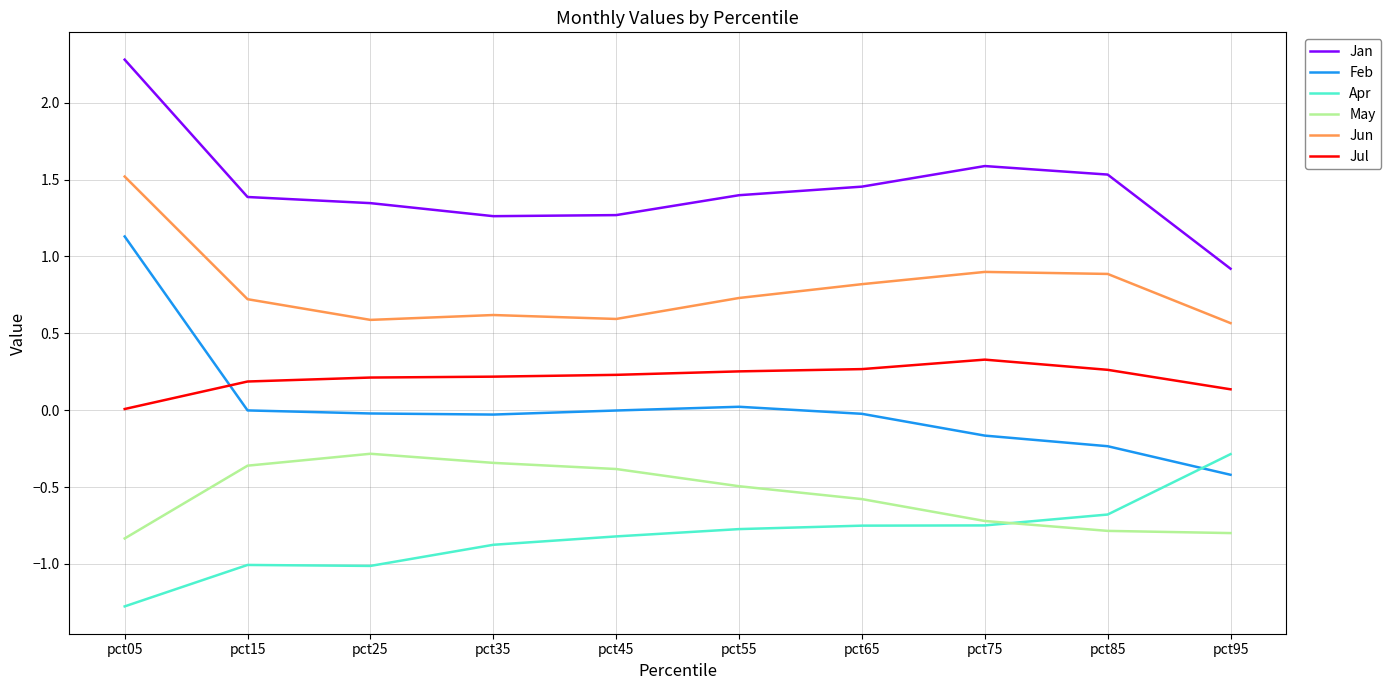

True or false: Apr has a value of -1.8 at pct15.

False